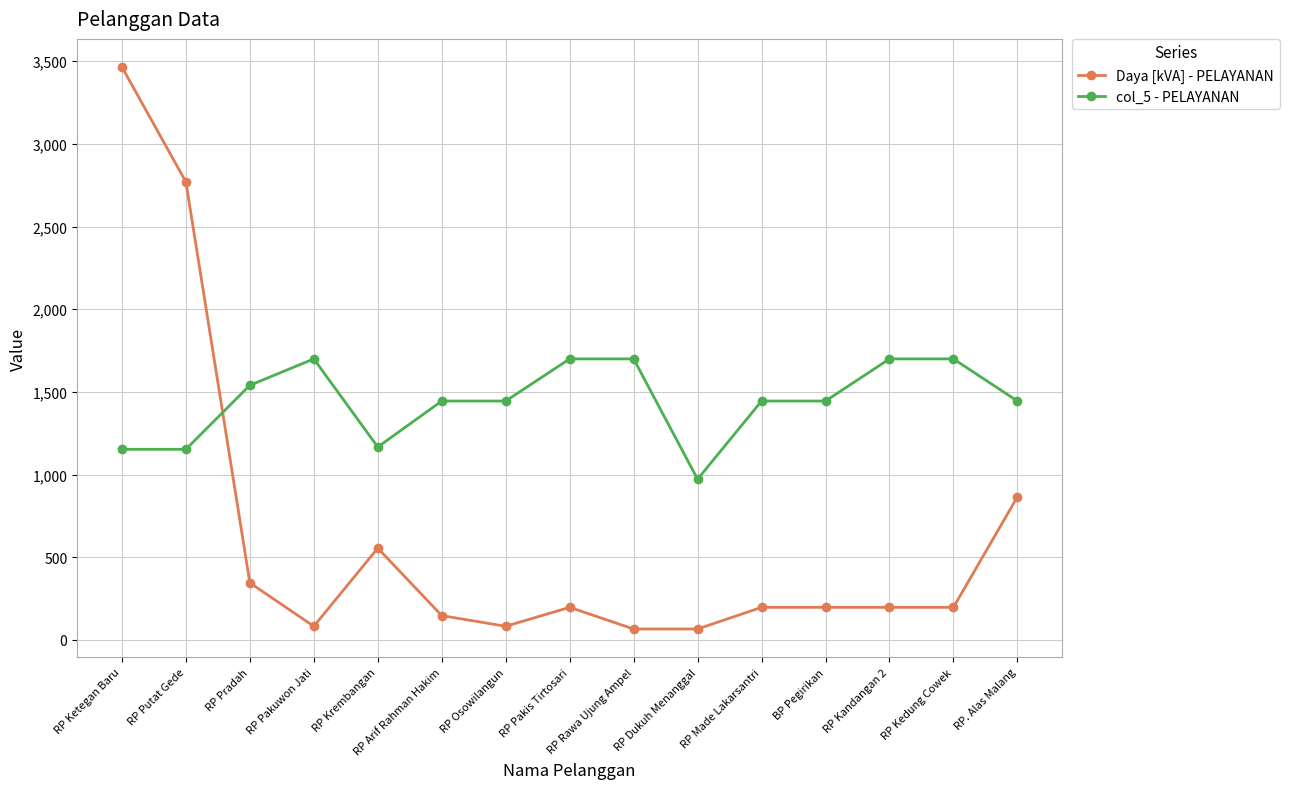

Is it true that col_5 - PELAYANAN equals 864.5 at BP Pegirikan?

False